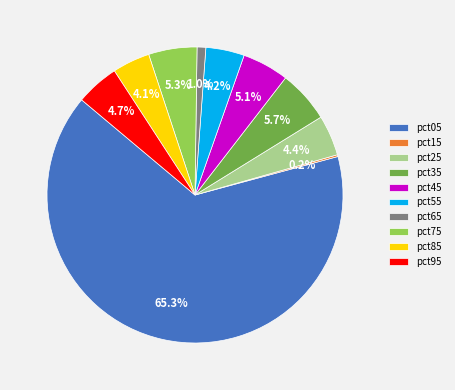

Is it true that pct35 is 6% of the pie?

True